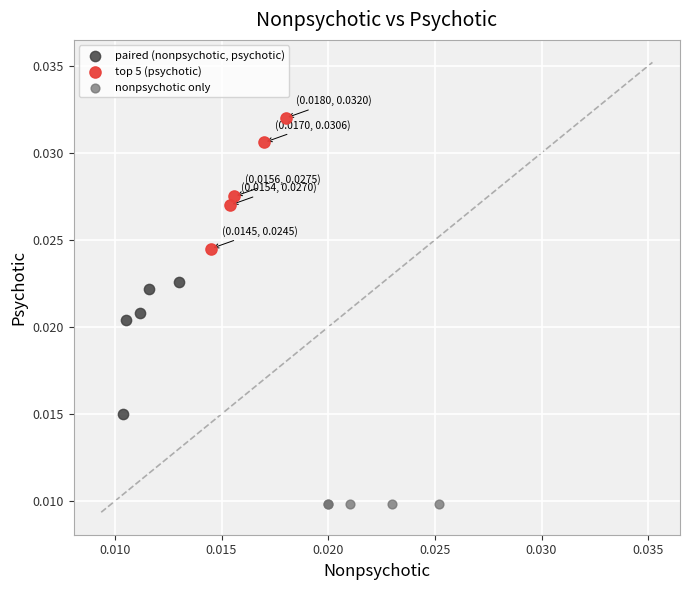

Which series reaches the minimum Y coordinate?

nonpsychotic only